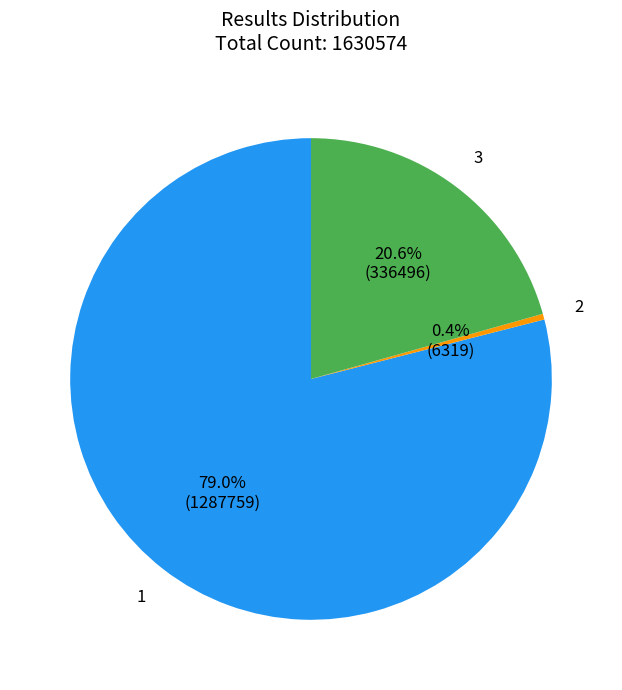

To the nearest percent, what is the average slice percentage?

33%